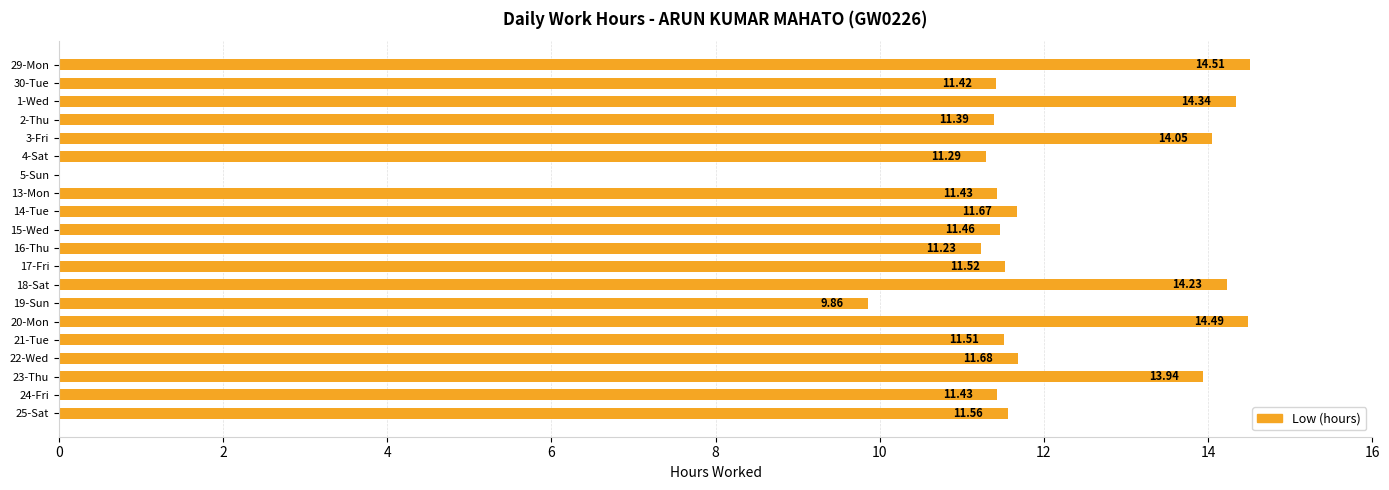

What is the change in value from 19-Sun to 24-Fri?

+1.6